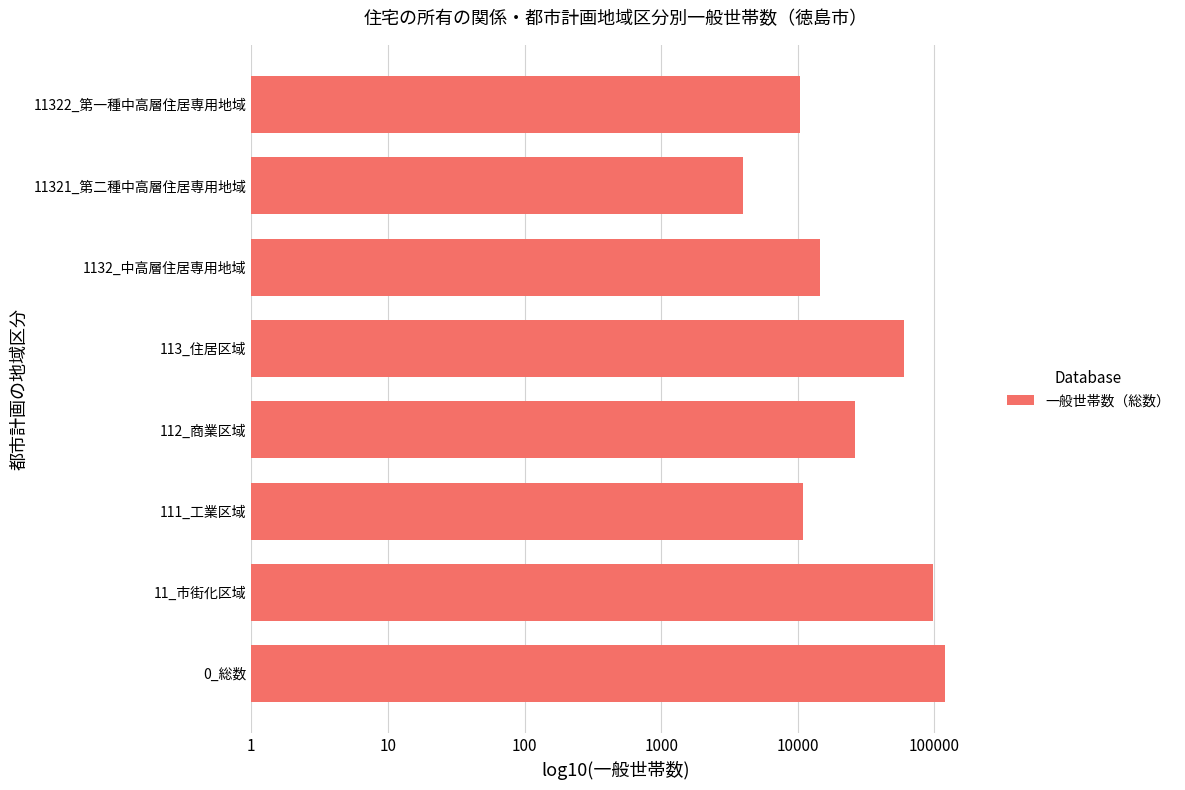

How many distinct data groups are displayed?

1